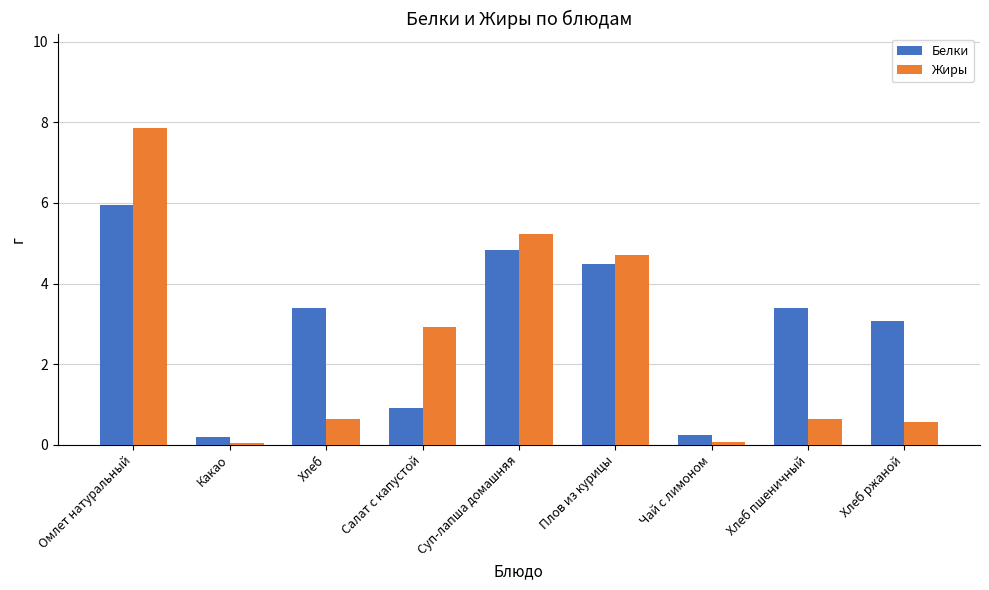

Is the value of Жиры at Суп-лапша домашняя greater than the value of Белки at Хлеб?

Yes